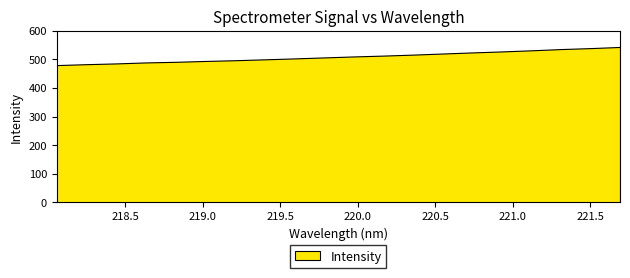

True or false: there are more than 2 points higher than both neighbors.

False